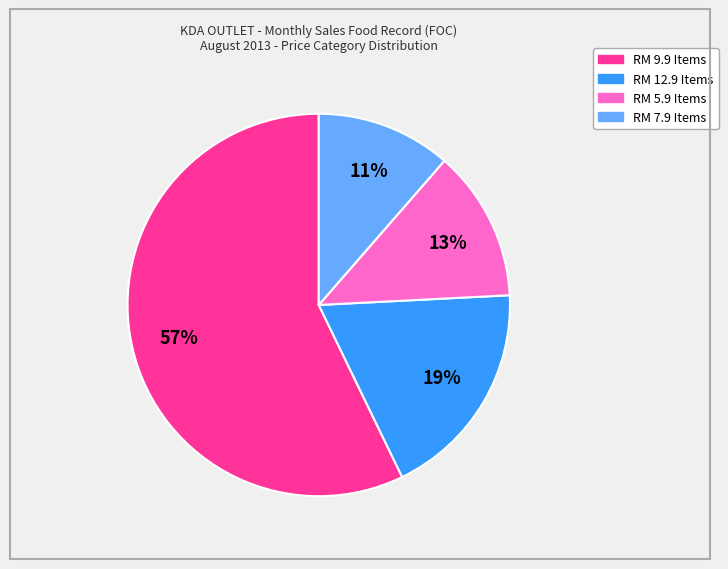

To the nearest percent, what is the average slice percentage?

25%